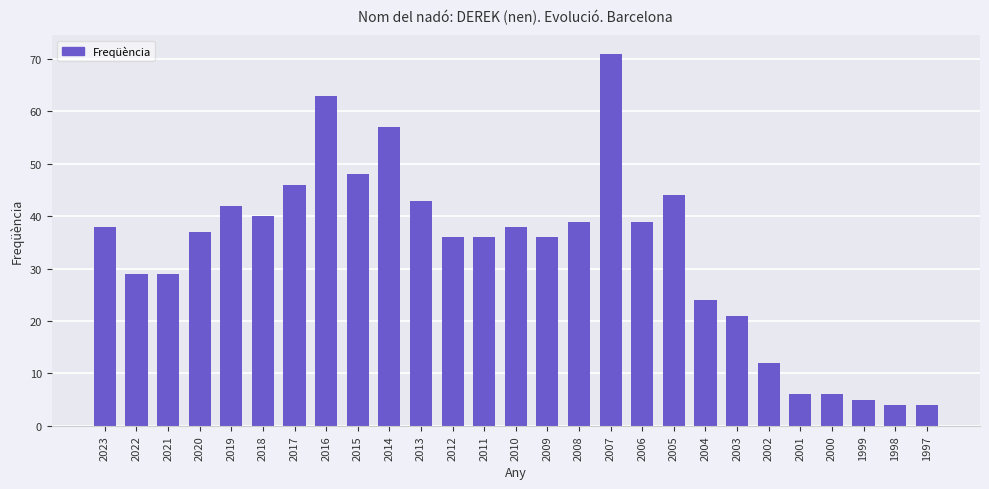

True or false: the data shows 58 at 2010.

False